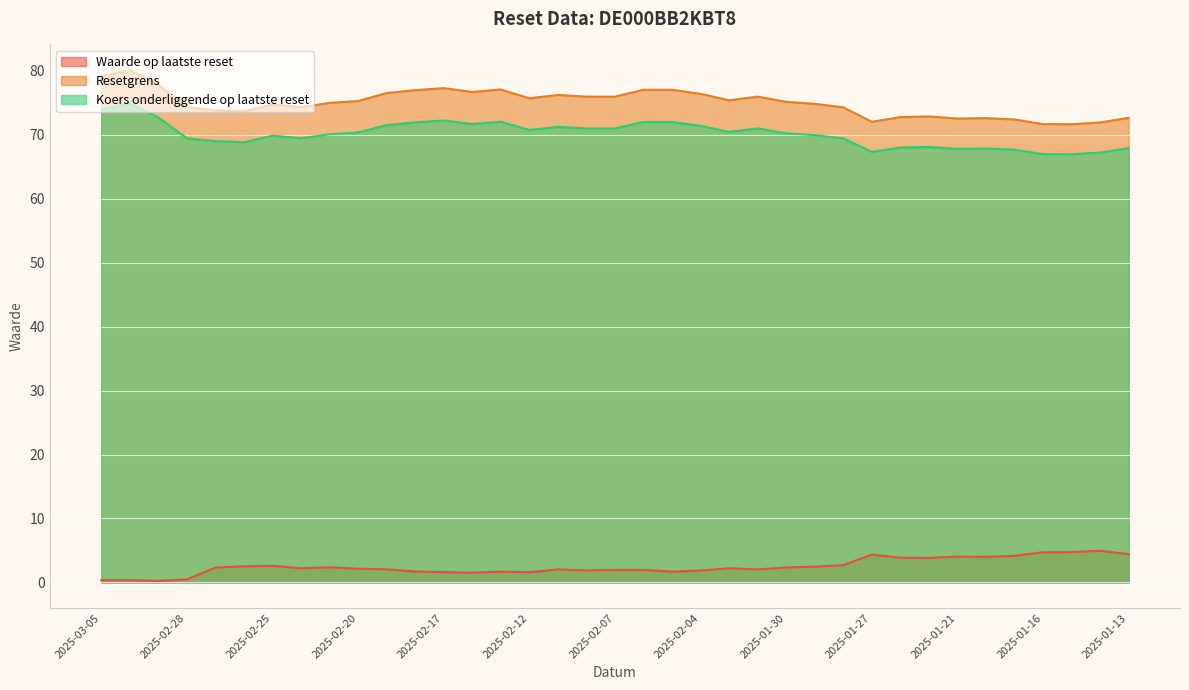

True or false: Waarde op laatste reset has more than 2 interior local peaks.

True